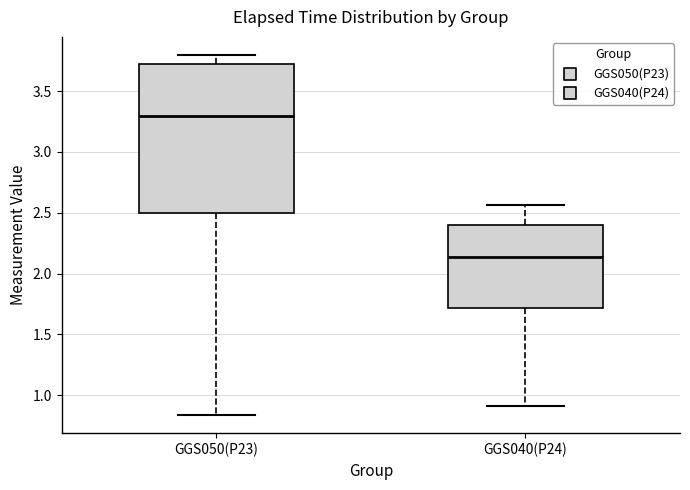

Reading left to right, transcribe this box plot: for each box, give where its median line is, the range the box spans, and where its two whiskers end, as read against the y-axis. The values are not printed on the chart, so give them approximately, as read against the axis.

GGS050(P23): median 3.30, box 2.50 to 3.70, whiskers 0.85 to 3.80
GGS040(P24): median 2.15, box 1.70 to 2.40, whiskers 0.90 to 2.55